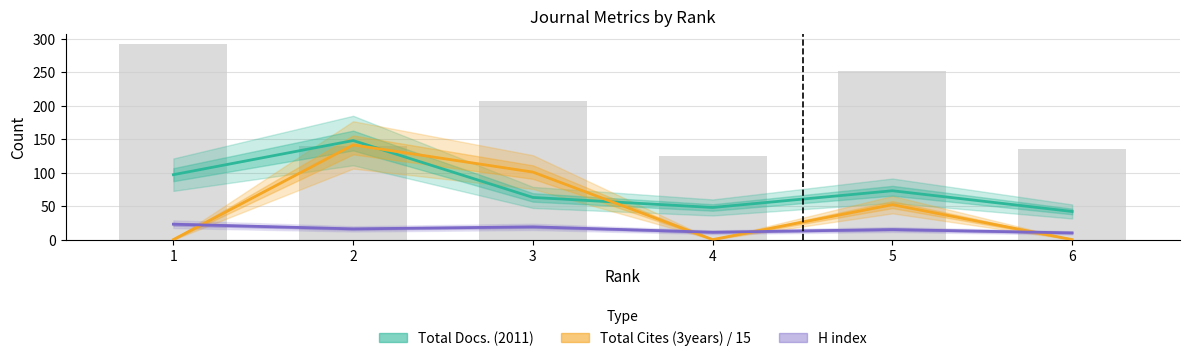

At how many categories does at least one series exceed 54?

4